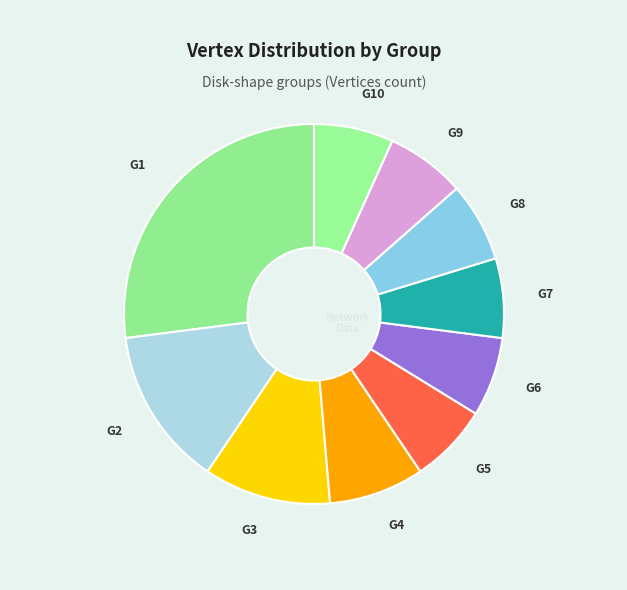

Count the number of slices in the pie.

10